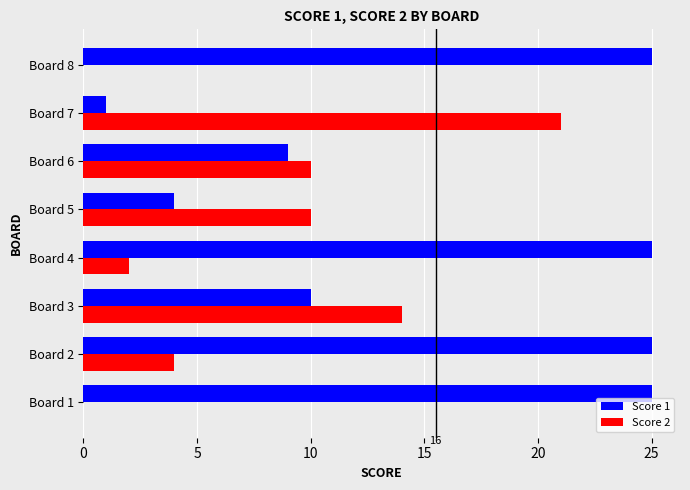

Which series changed the most between Board 2 and Board 6?

Score 1